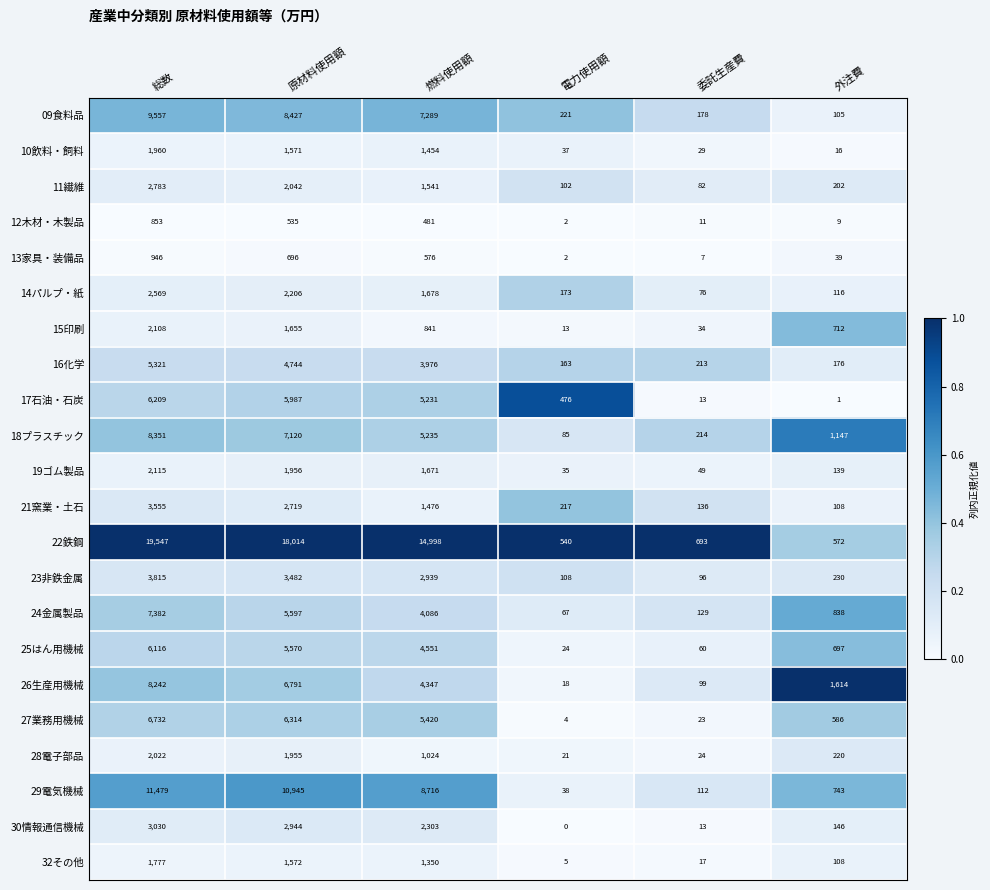

What is the spread (max minus min) of values at 原材料使用額?

17479